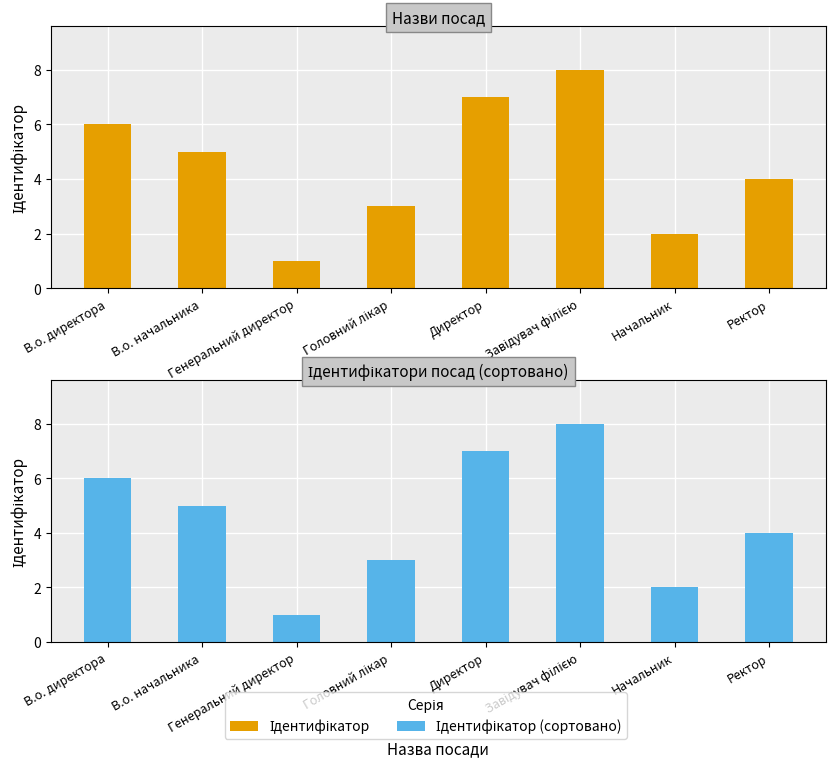

Rank the series at Завідувач філією from lowest to highest value.

Ідентифікатор, Ідентифікатор (сортовано)